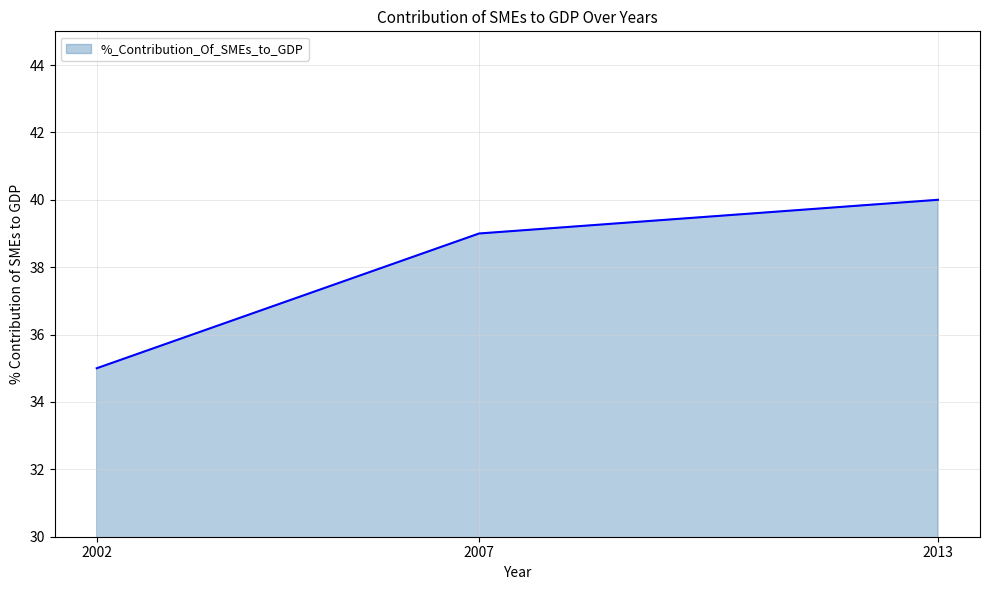

True or false: the data shows 39 at 2007.

True